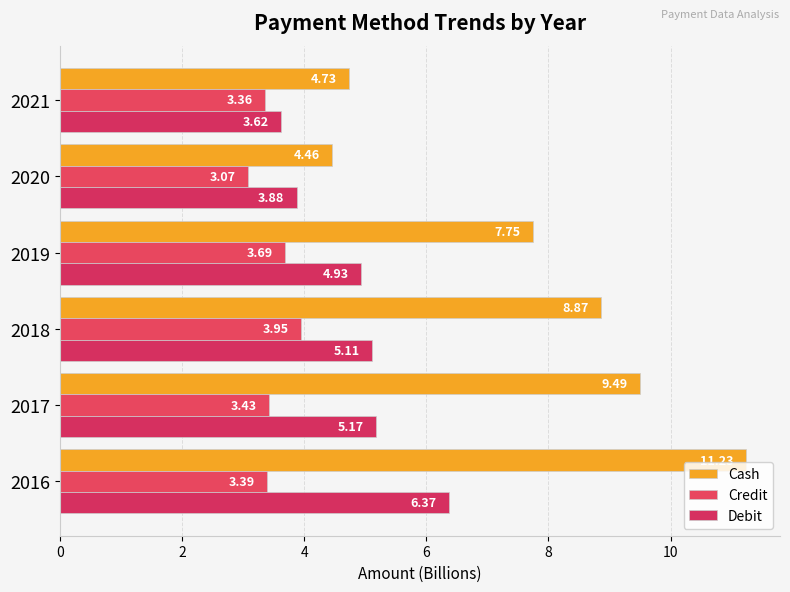

Where is Debit nearest to the value 4?

2020